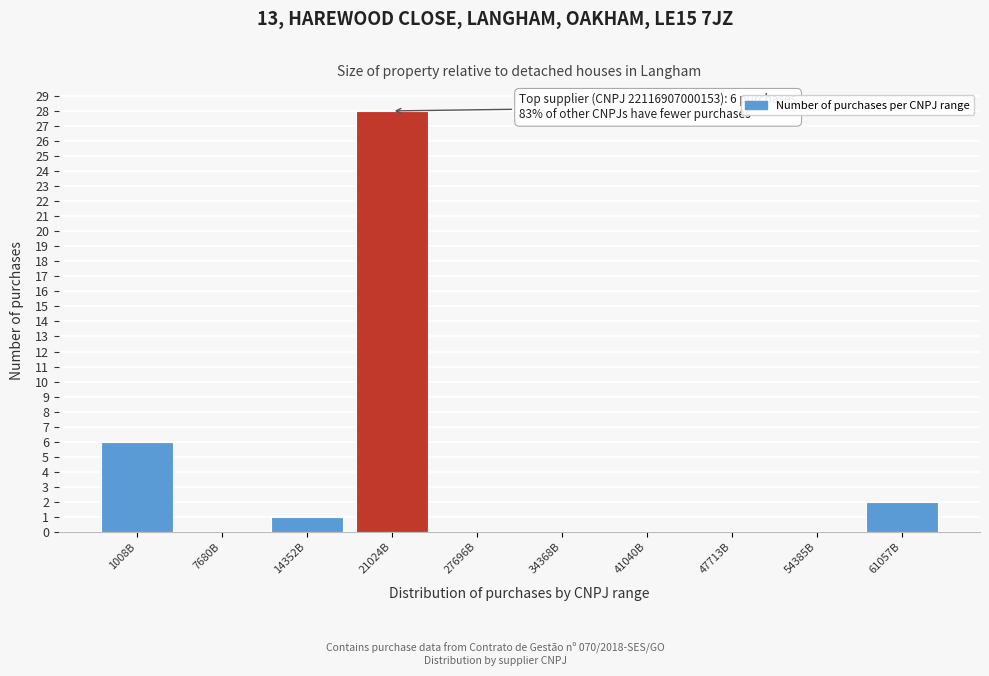

Reading right to left, list all the values displayed in this chart.

61057B=2	54385B=0	47713B=0	41040B=0	34368B=0	27696B=0	21024B=28	14352B=1	7680B=0	1008B=6